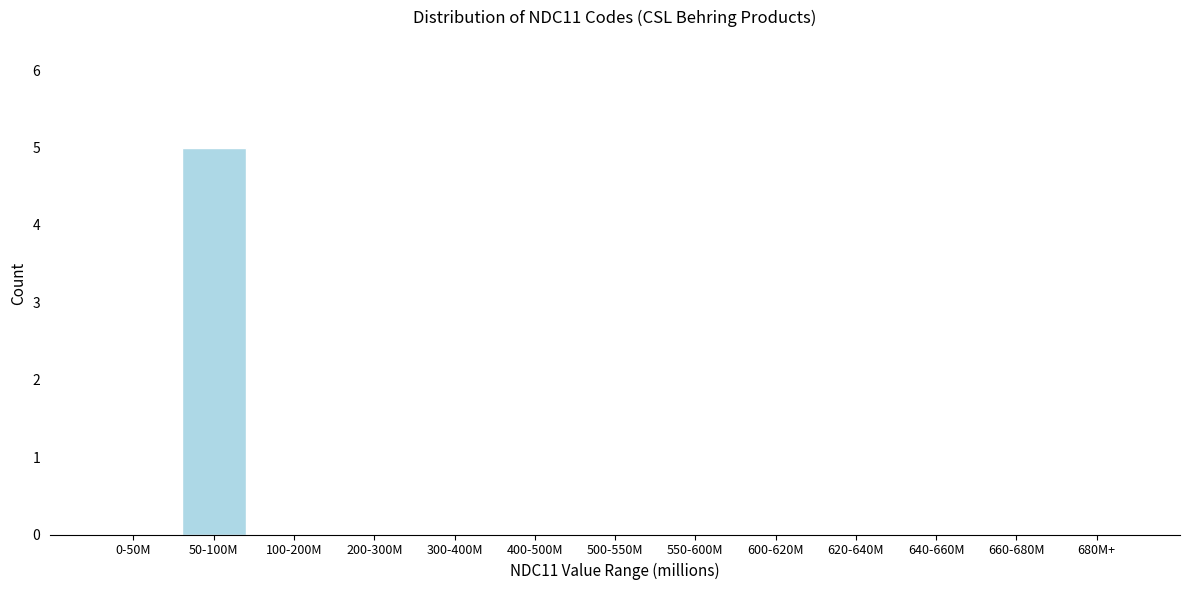

Reading left to right, what are all the values shown in this chart?

0-50M=0	50-100M=5	100-200M=0	200-300M=0	300-400M=0	400-500M=0	500-550M=0	550-600M=0	600-620M=0	620-640M=0	640-660M=0	660-680M=0	680M+=0